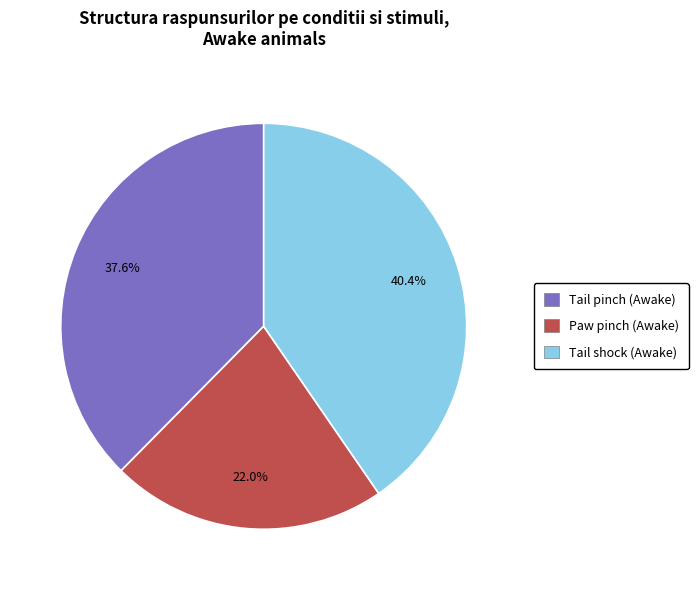

Is the sum of Tail pinch (Awake) and Tail shock (Awake) greater than half?

Yes